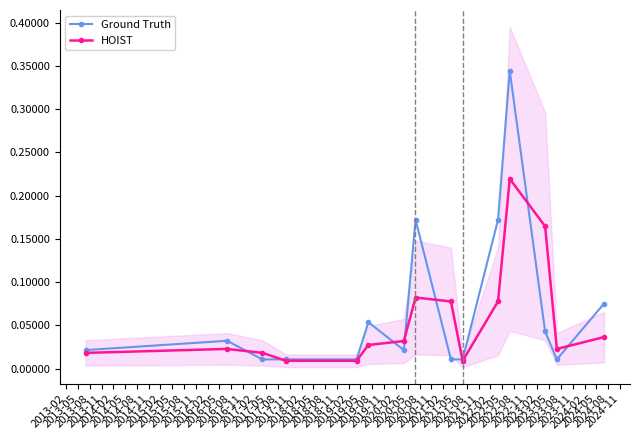

True or false: HOIST has more than 0 points higher than both neighbors.

True